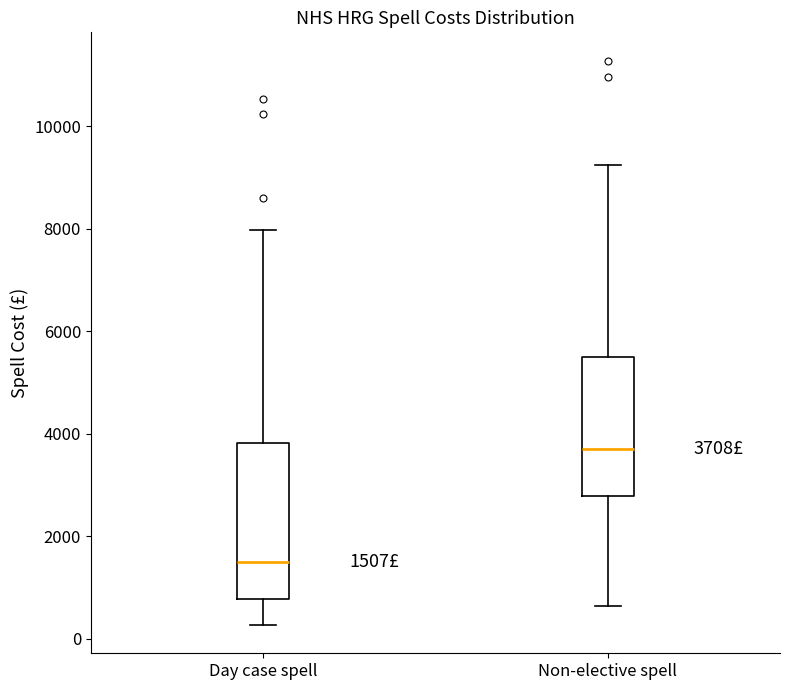

Which box has the lowest median line?

Day case spell